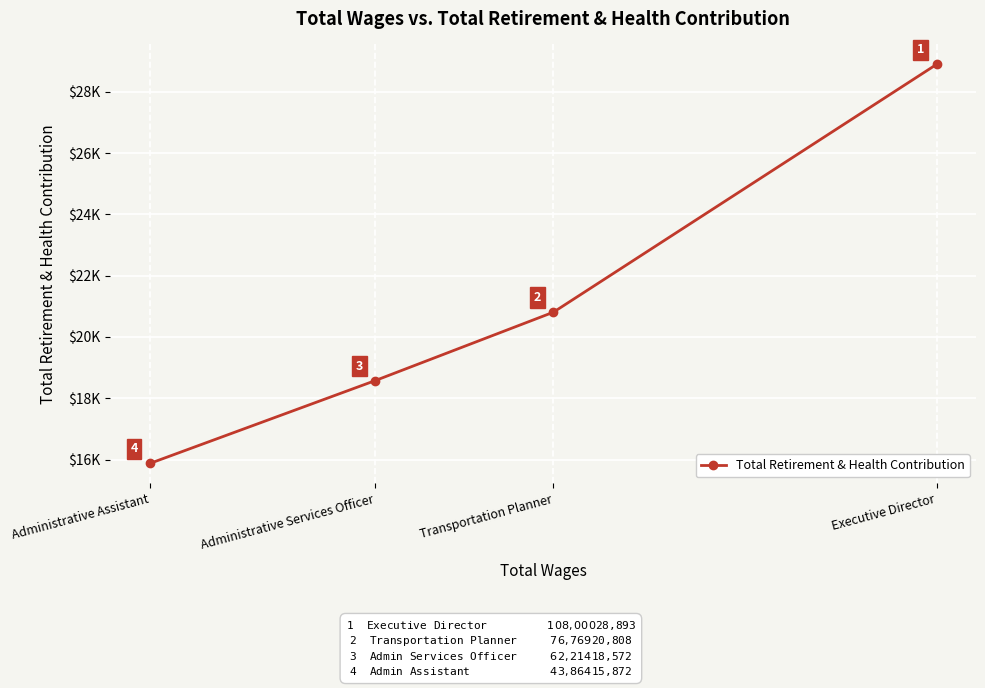

At which category does the chart reach its minimum across all series?

Administrative Assistant